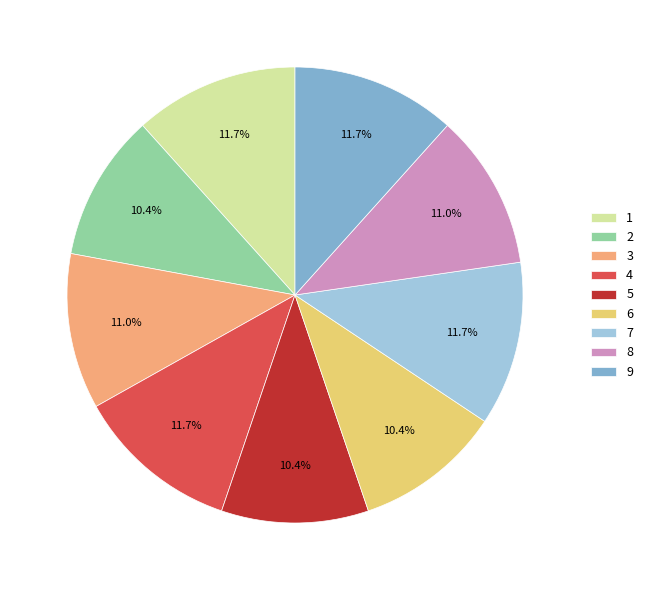

How many segments does this pie chart have?

9